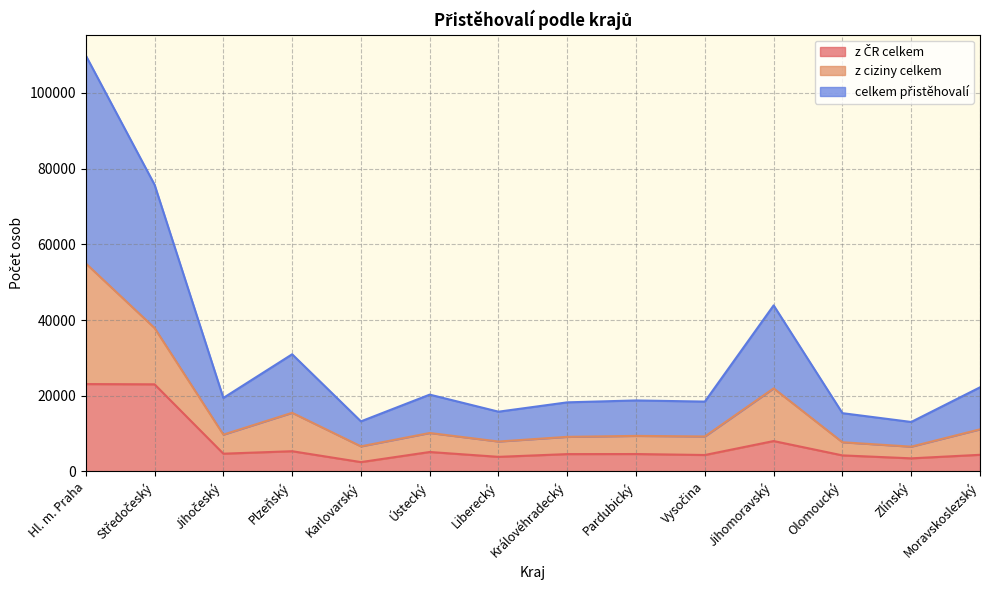

At which category does the chart reach its peak across all series?

Hl. m. Praha